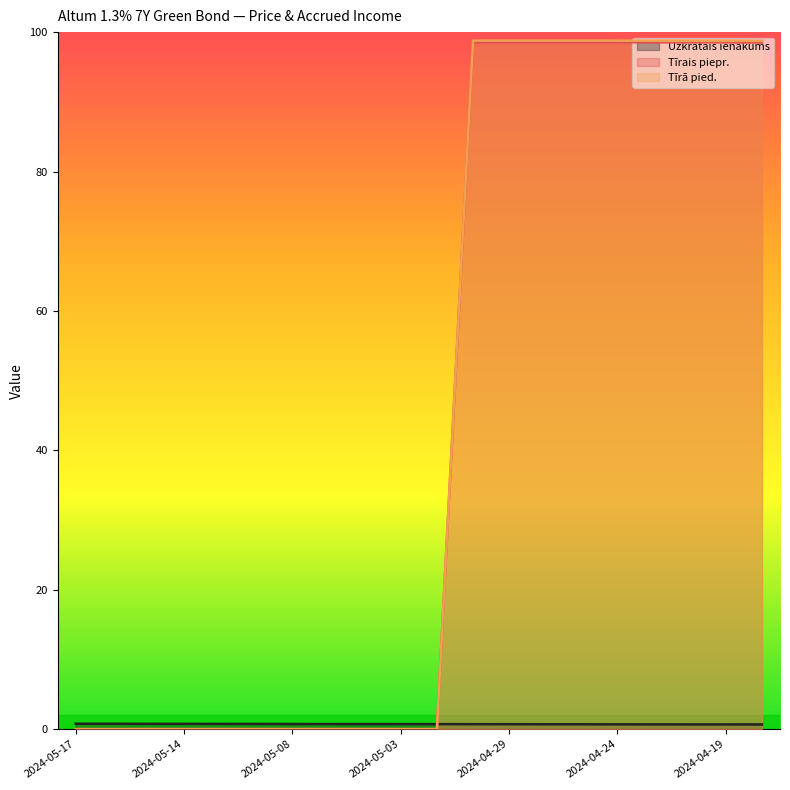

What is the sum of the Tīrais piepr. values at 2024-05-14 and 2024-04-23?

98.5